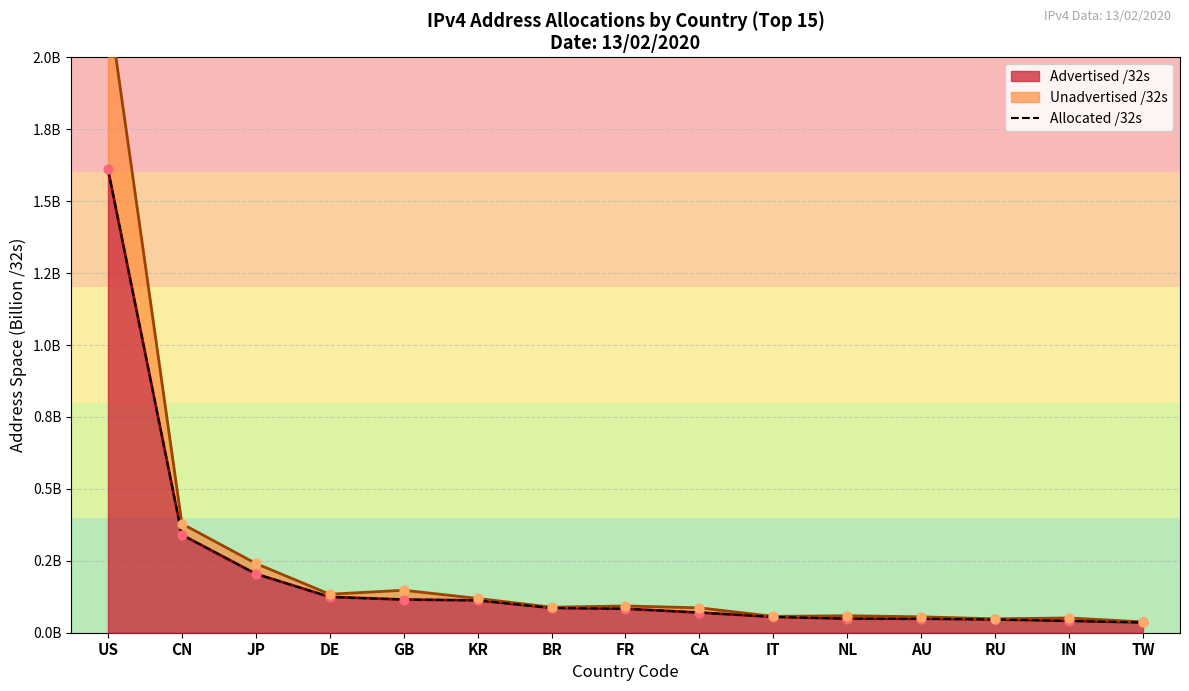

What is the change in value from KR to IT?

-0.1